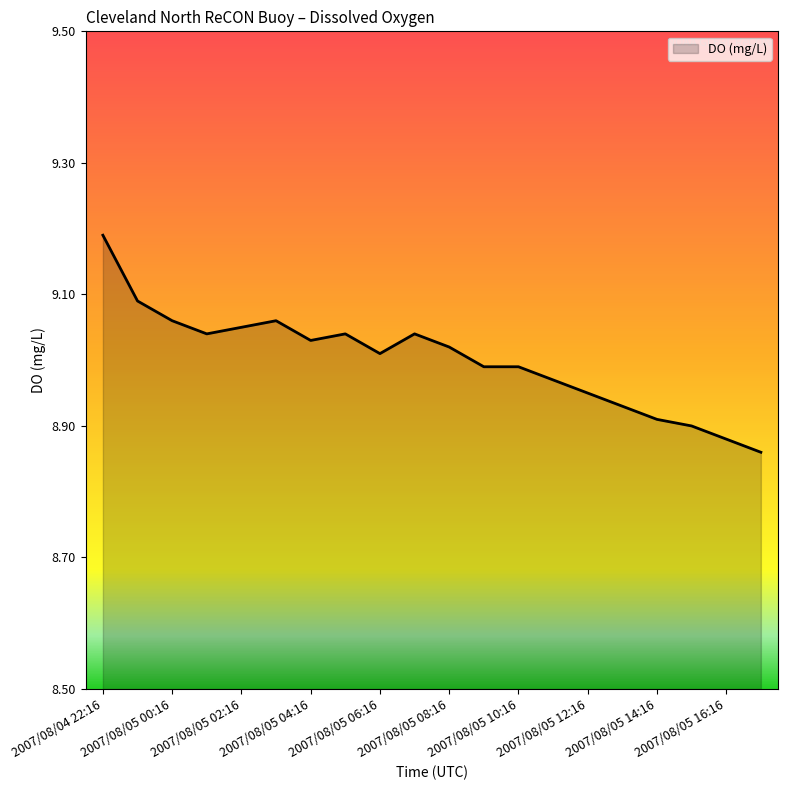

Does the chart display data point markers on the line(s)?

No